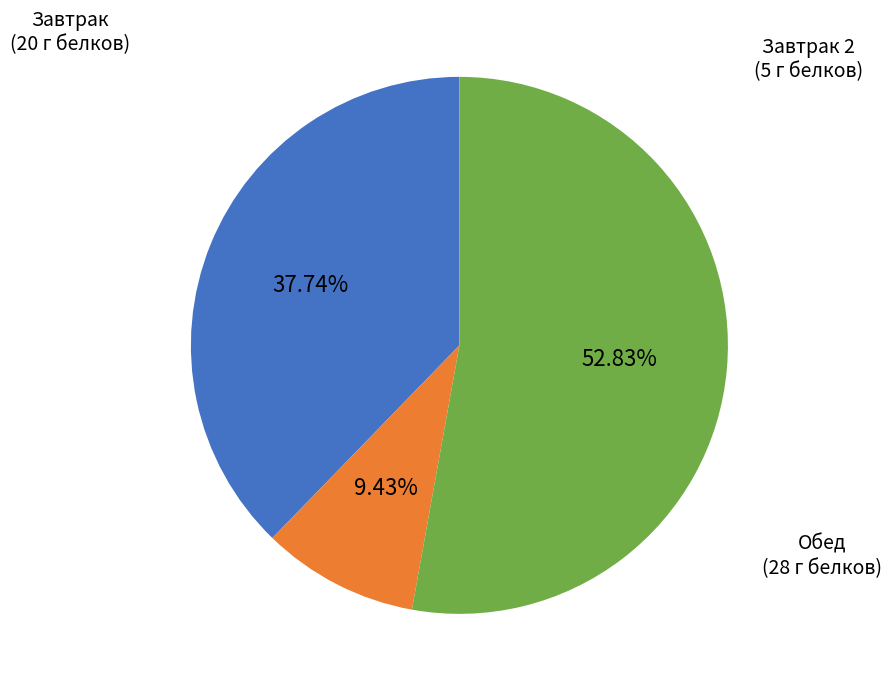

Which has a higher value, Обед or Завтрак 2?

Обед